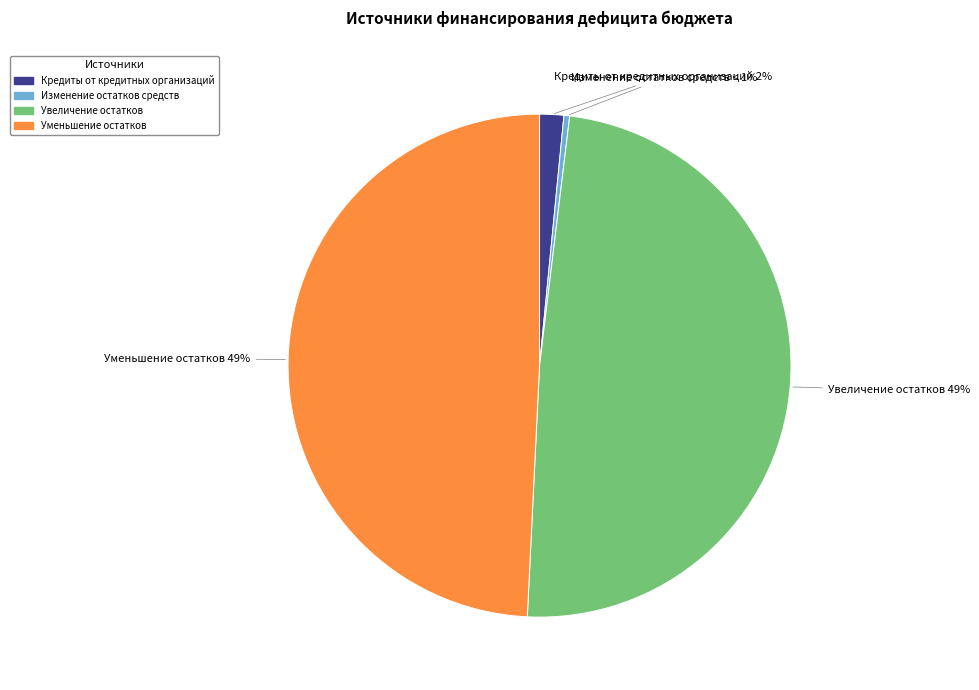

How many segments does this pie chart have?

4